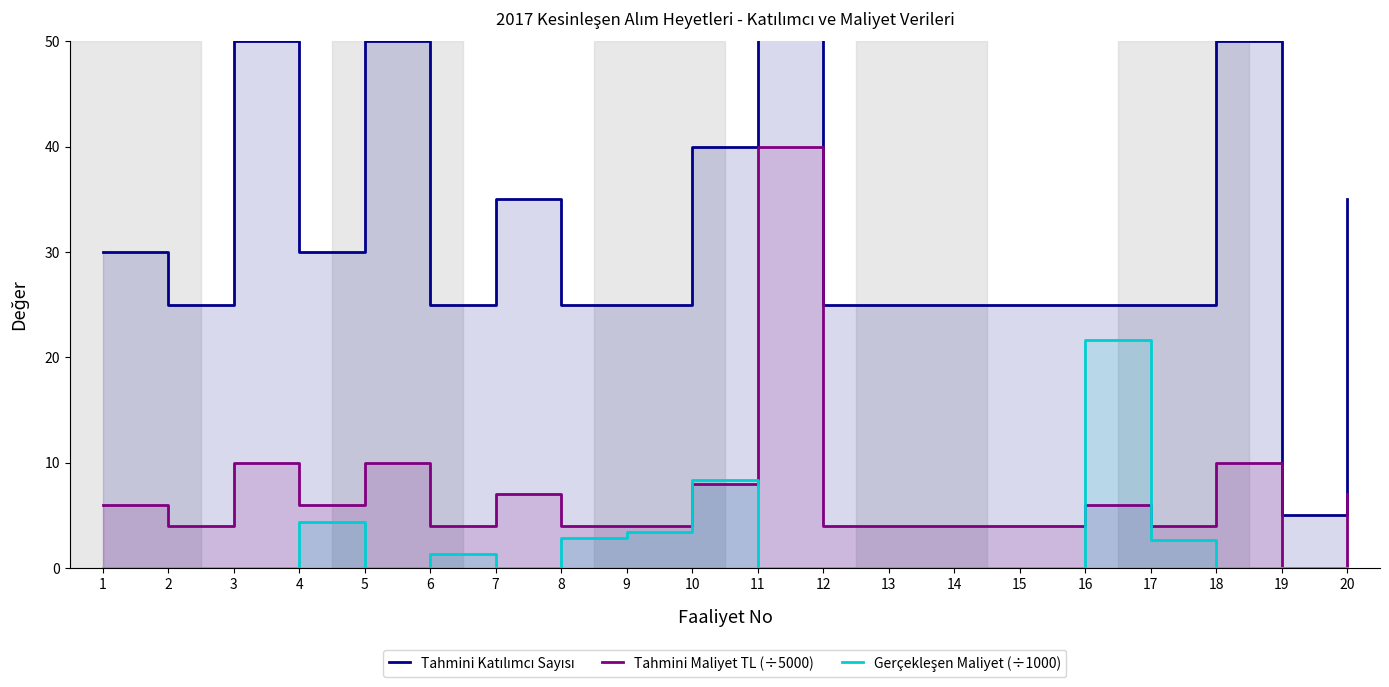

The Tahmini Maliyet TL (÷5000) series shows 17.4 at 3. True or false?

False